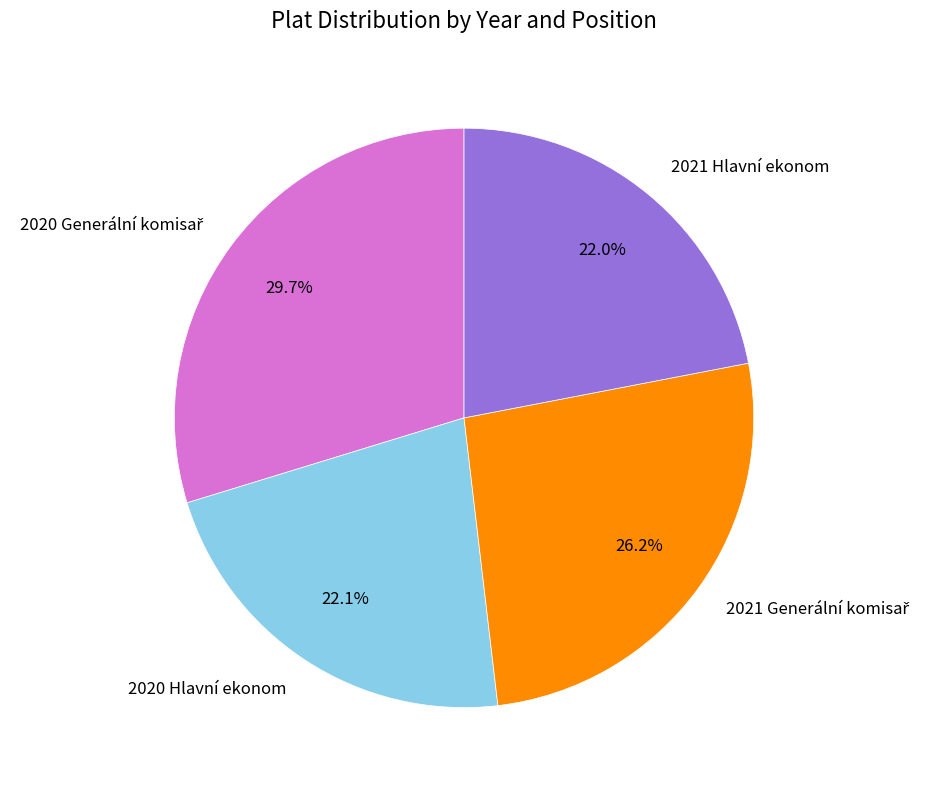

How much of the chart is everything except 2021 Hlavní ekonom?

78.0%